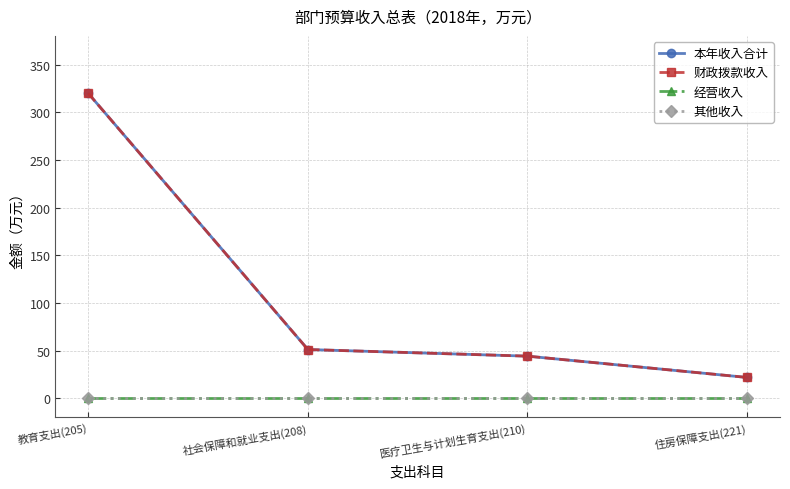

Which series has the largest total across all categories?

本年收入合计